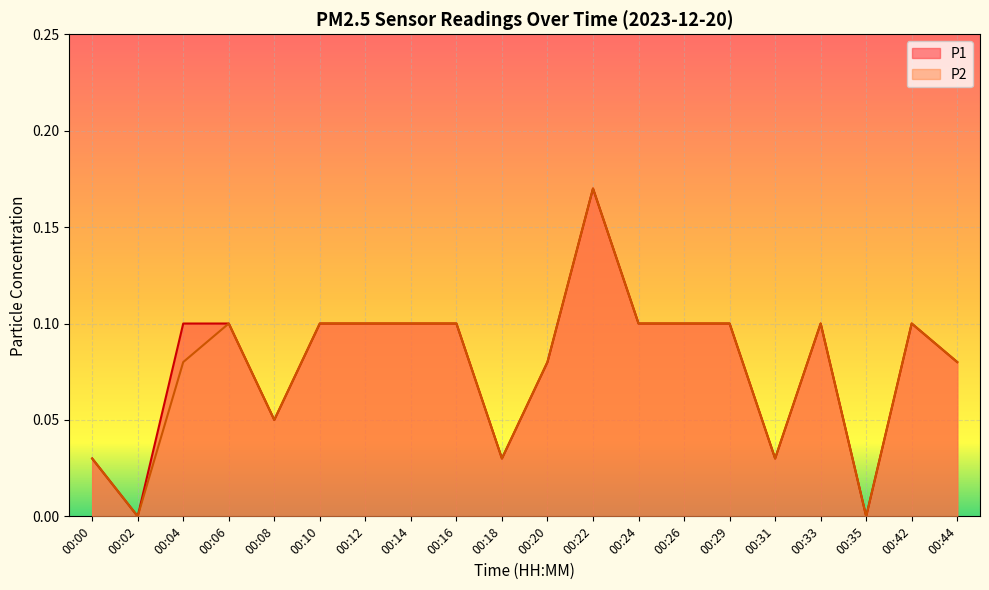

What is the difference between the P1 values at 00:02 and 00:29?

0.1